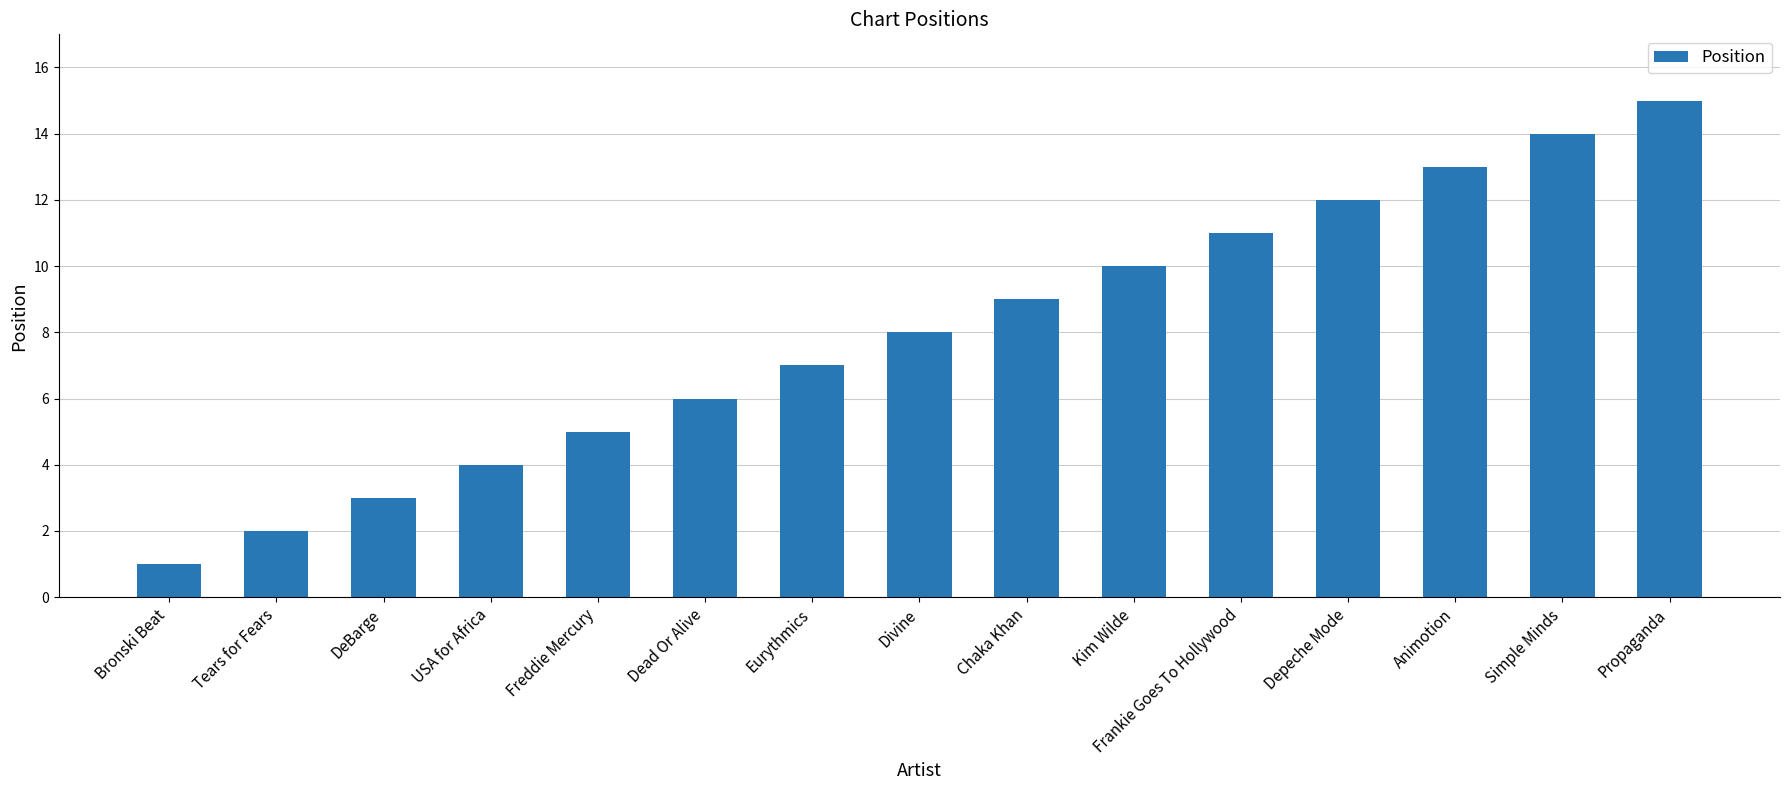

What is the sum of the values at Bronski Beat and USA for Africa?

5